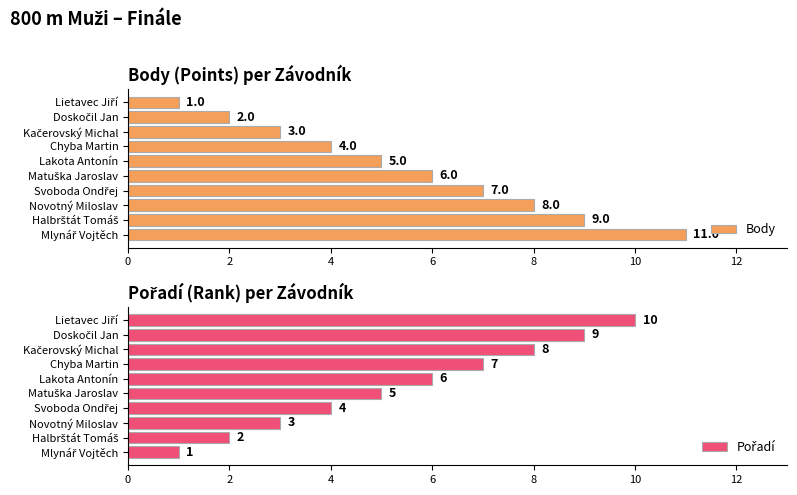

Reading right to left, list all the values displayed in this chart.

Body: 1	2	3	4	5	6	7	8	9	11
Pořadí: 10	9	8	7	6	5	4	3	2	1